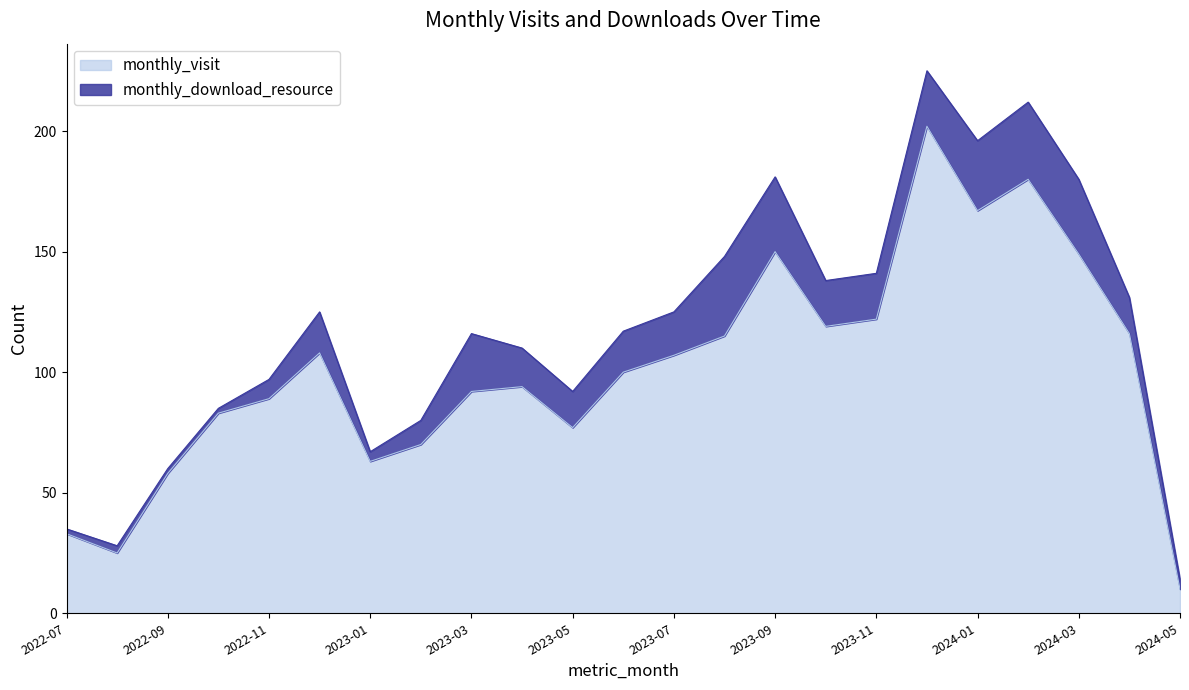

Where is the first local minimum?

2022-08